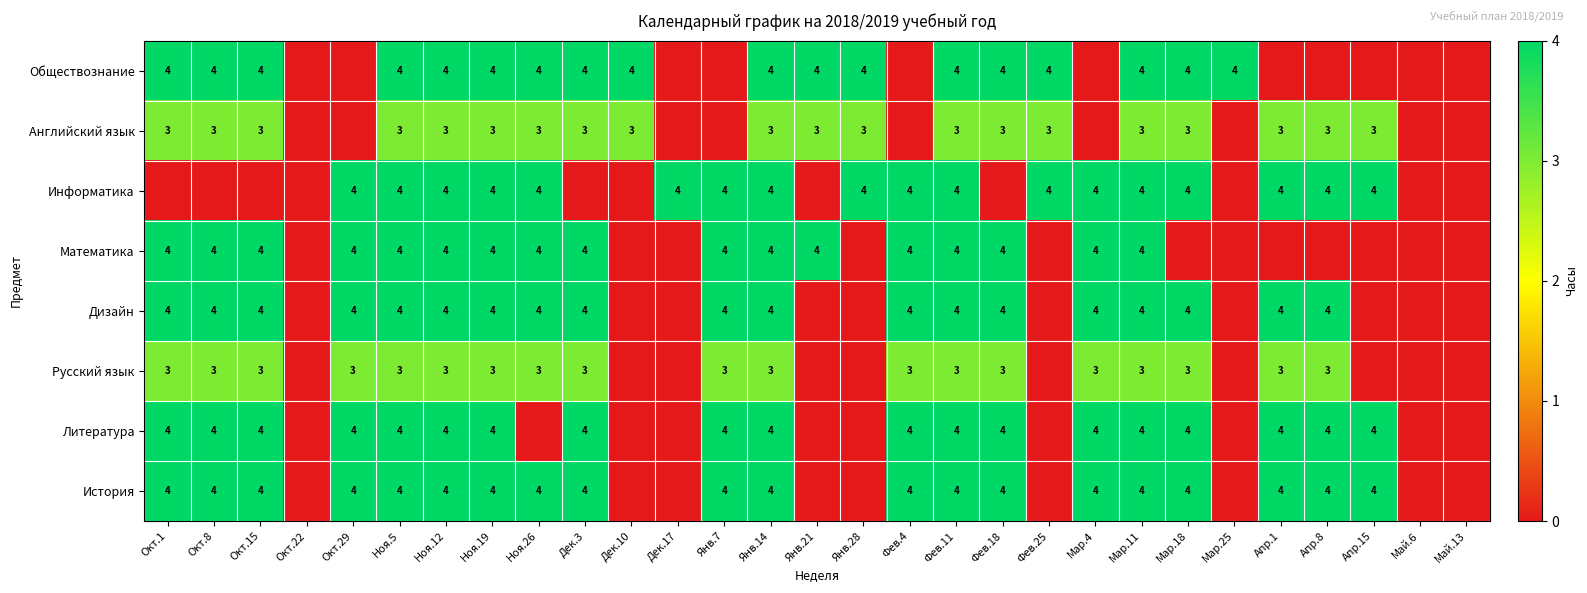

The value of Математика at Ноя.26 is 1. True or false?

False